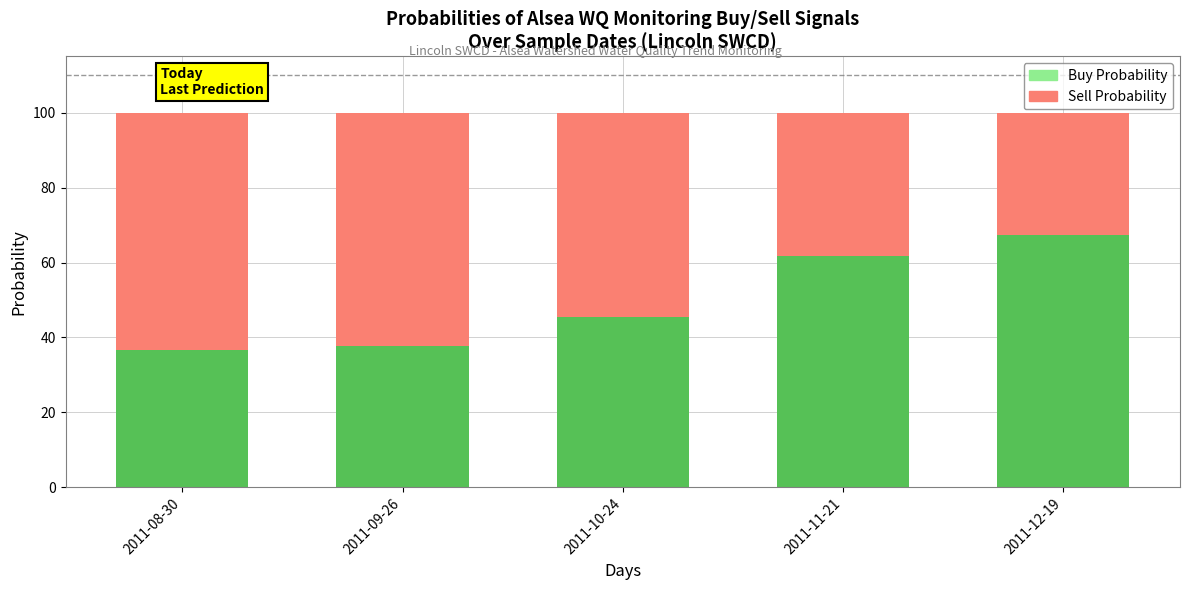

Is it true that Sell Probability equals 38.3 at 2011-11-21?

True